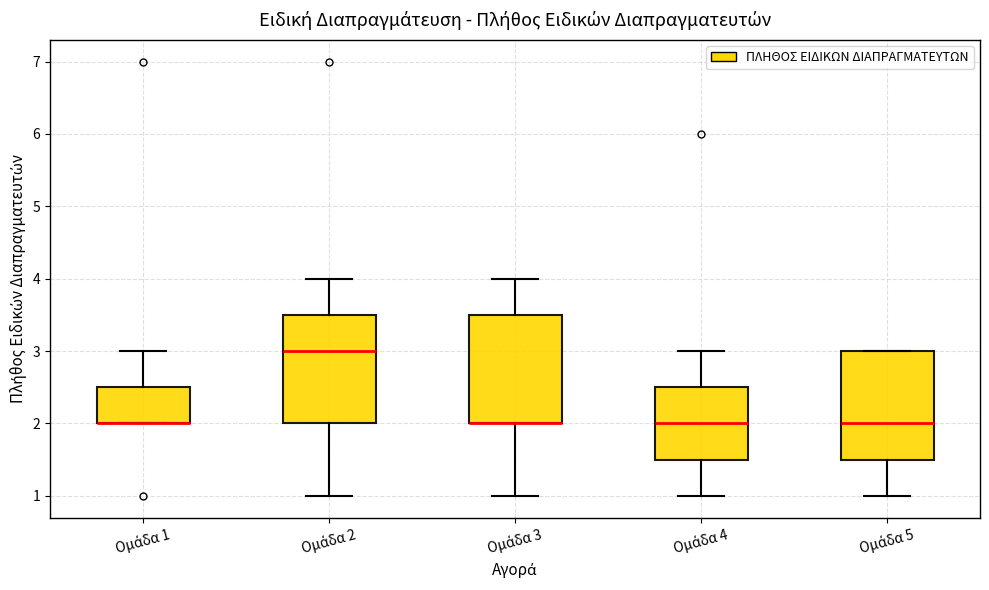

Where is the upper edge of the box for Ομάδα 3 on the y-axis? The values are not printed on the chart, so give them approximately, as read against the axis.

3.5